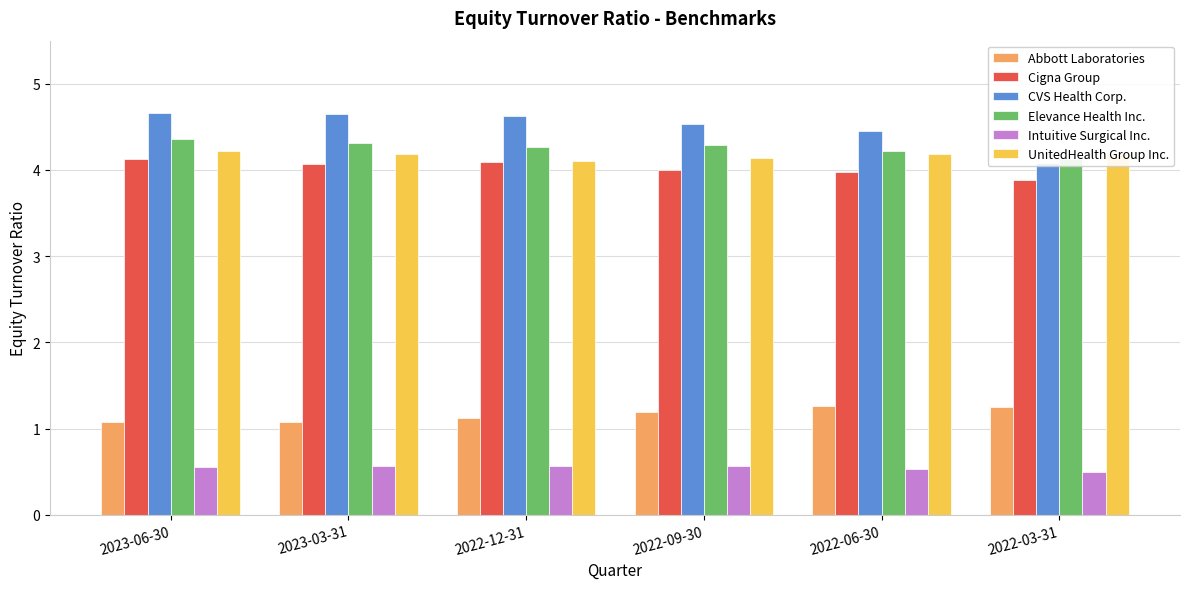

Reading right to left, transcribe all the data shown in this chart.

Abbott Laboratories: 1.2	1.3	1.2	1.1	1.1	1.1
Cigna Group: 3.9	4.0	4.0	4.1	4.1	4.1
CVS Health Corp.: 4.1	4.5	4.5	4.6	4.7	4.7
Elevance Health Inc.: 4.1	4.2	4.3	4.3	4.3	4.4
Intuitive Surgical Inc.: 0.5	0.5	0.6	0.6	0.6	0.6
UnitedHealth Group Inc.: 4.2	4.2	4.1	4.1	4.2	4.2